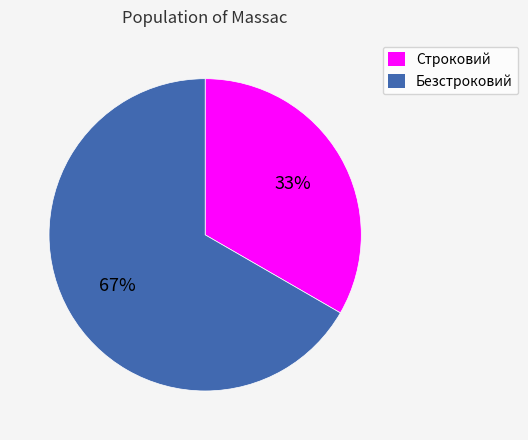

Which slice is the smallest?

Строковий